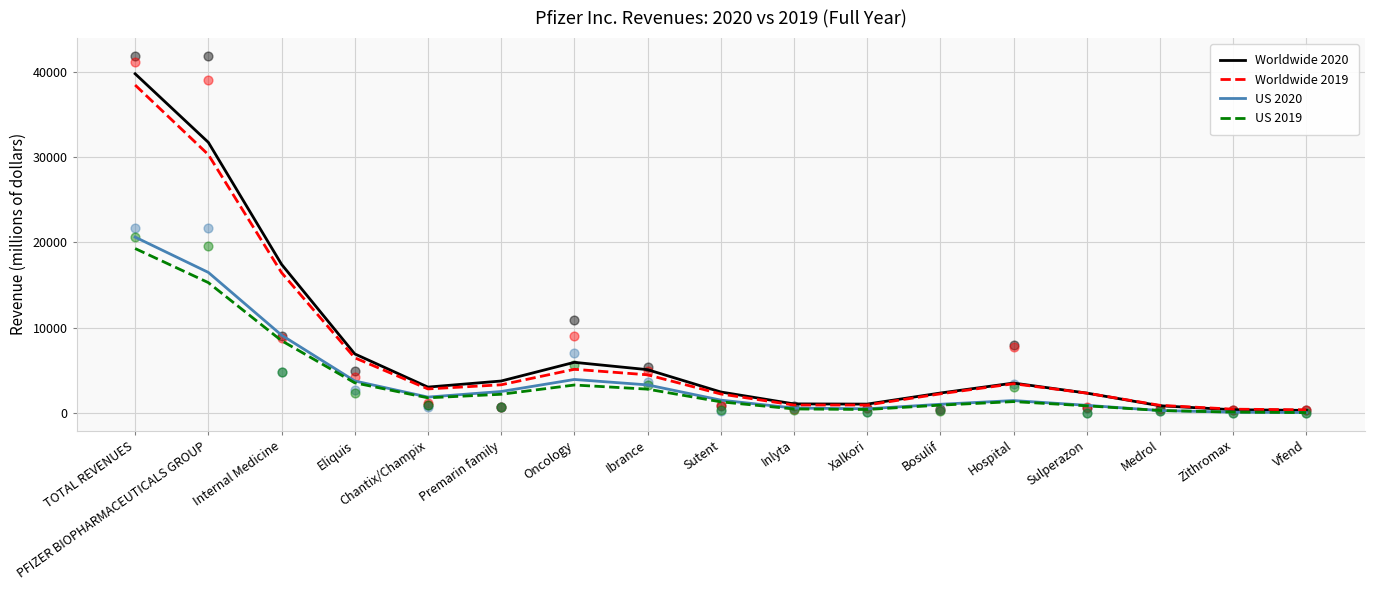

What is the total value across all series at Vfend?

684.4